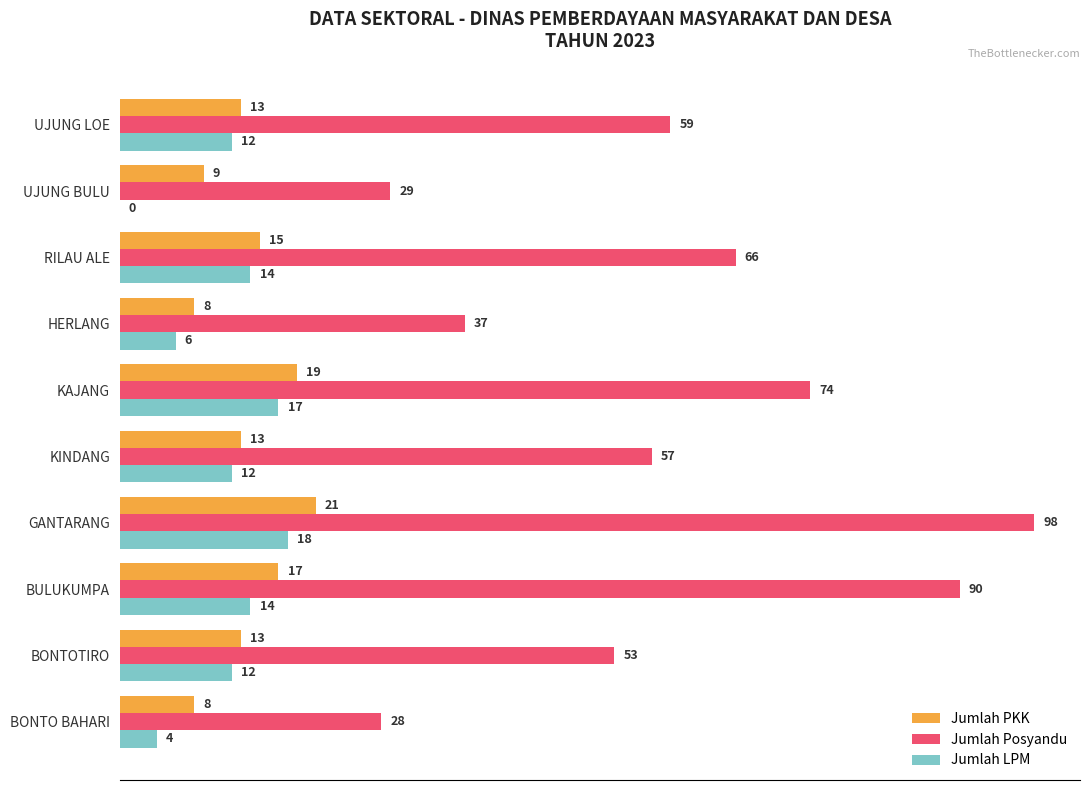

What is the maximum value for Jumlah Posyandu?

98